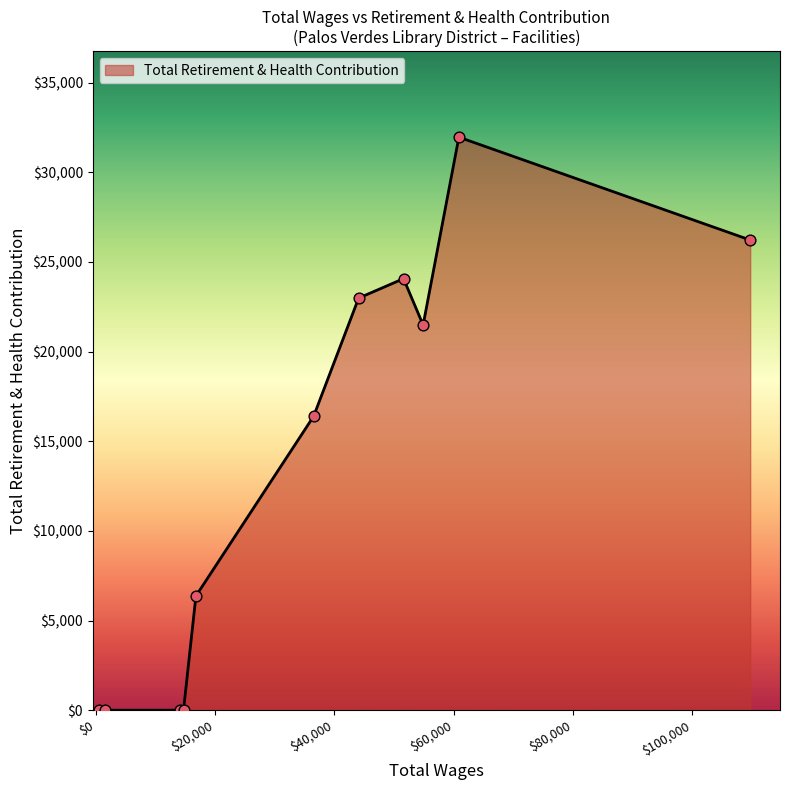

What is the maximum value shown in the chart?

31963